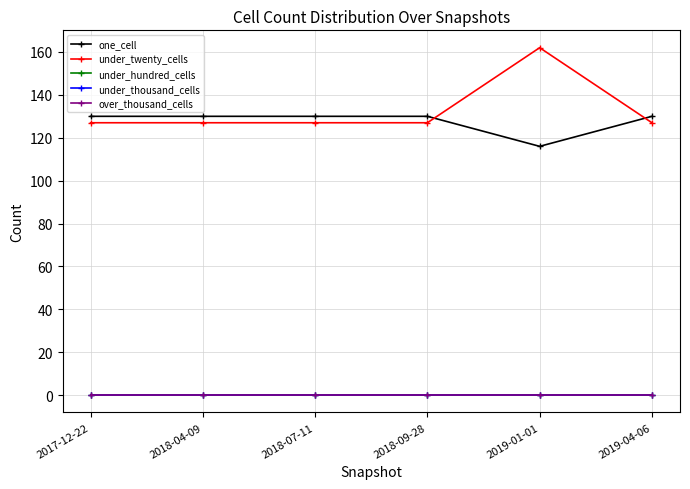

List the series in order of their peak value, lowest first.

under_hundred_cells, under_thousand_cells, over_thousand_cells, one_cell, under_twenty_cells